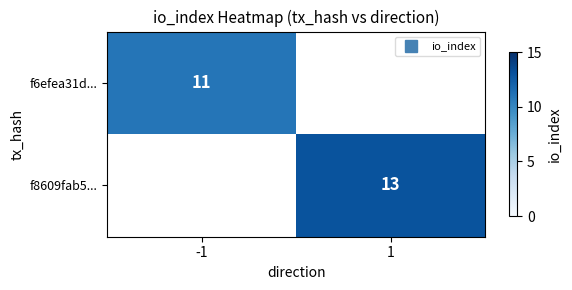

What is the sum of all f8609fab5... values?

13